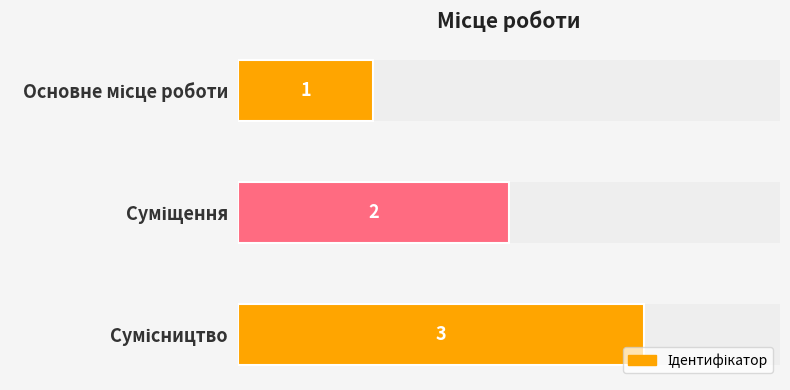

What is the value of the 1st bar from the left?

1